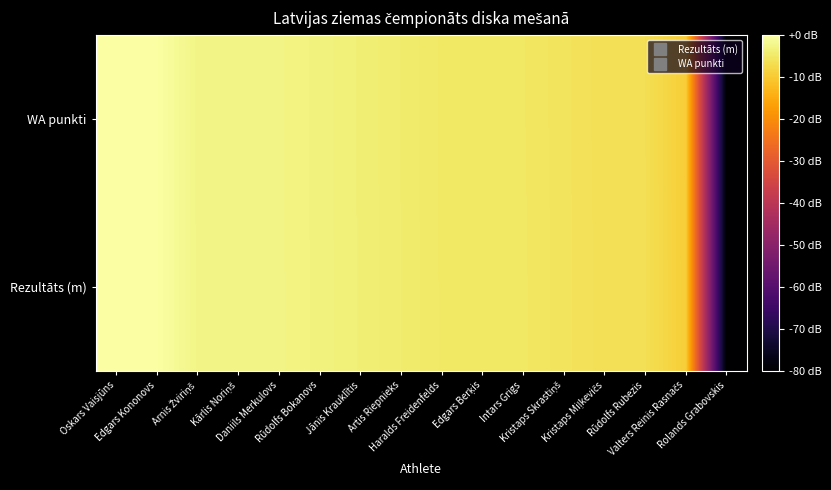

At Haralds Freidenfelds, list the series in order from largest to smallest.

Rezultāts (m), WA punkti